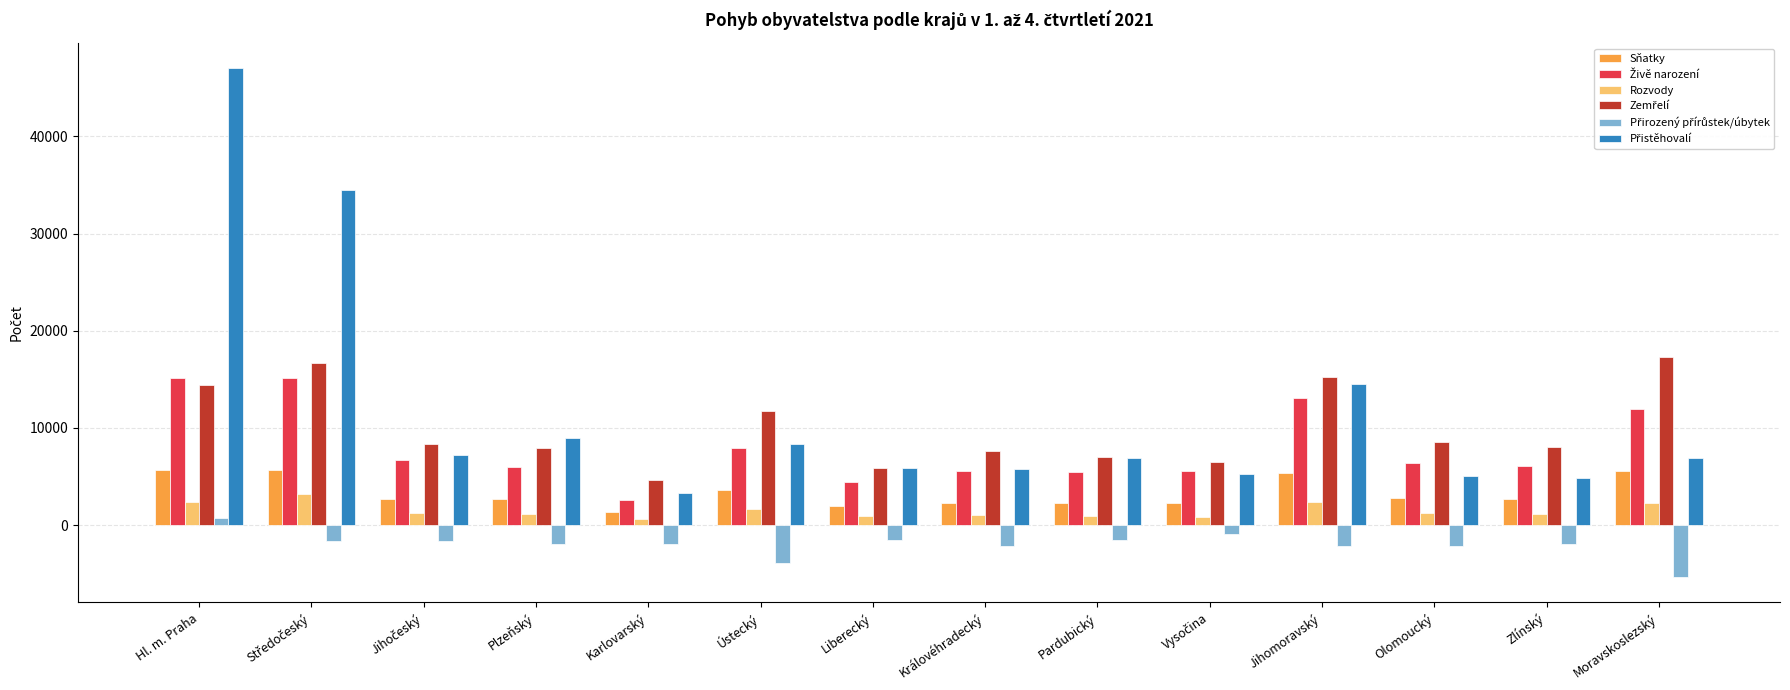

What is the greatest value displayed?

46989